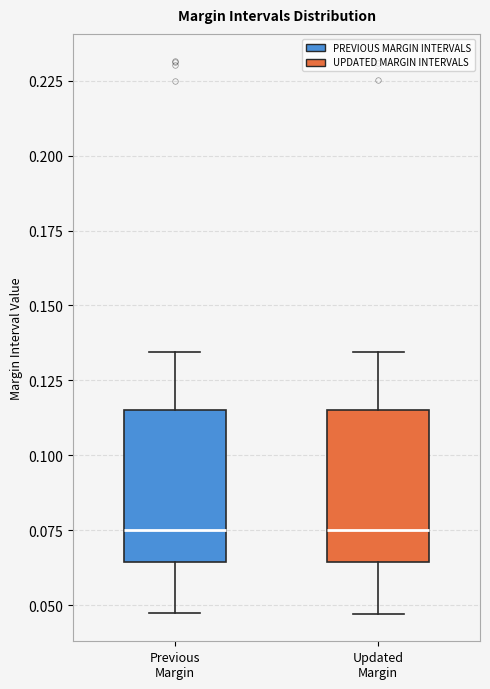

Where is the upper edge of the box for Previous Margin on the y-axis? The values are not printed on the chart, so give them approximately, as read against the axis.

0.115